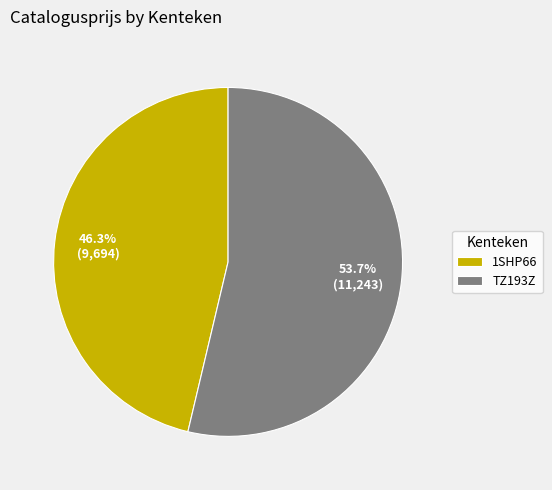

Which category has the smallest portion of the pie?

1SHP66